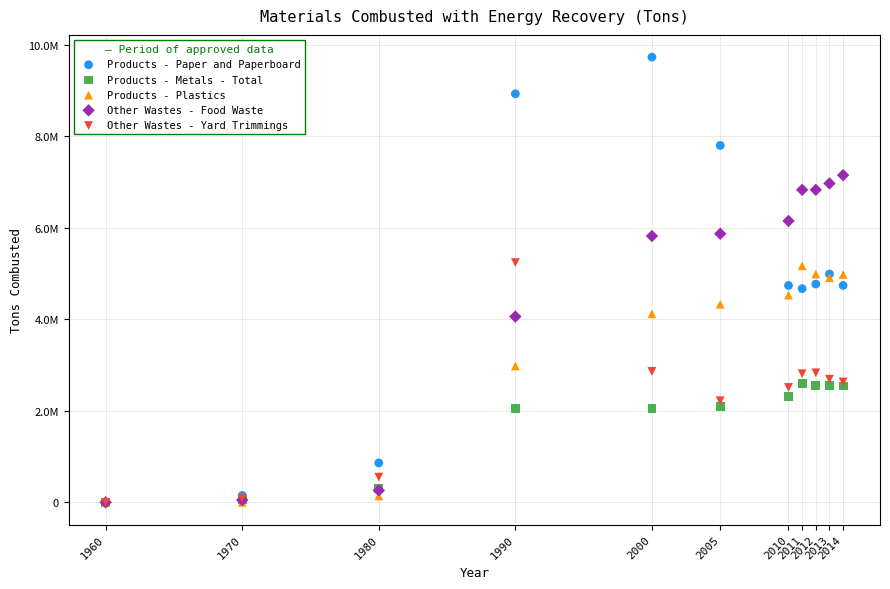

What are all the series names shown in the legend?

Products - Paper and Paperboard, Products - Metals - Total, Products - Plastics, Other Wastes - Food Waste, Other Wastes - Yard Trimmings